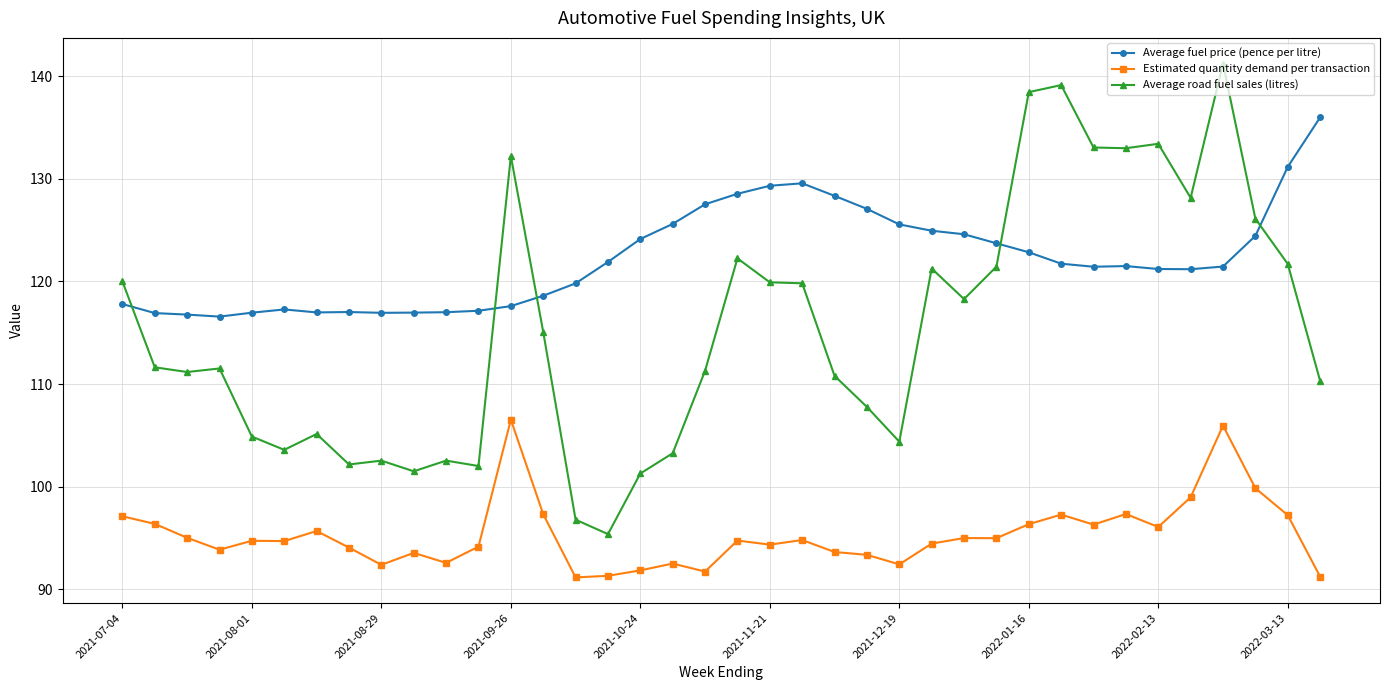

What is the maximum value shown in the chart?

141.2